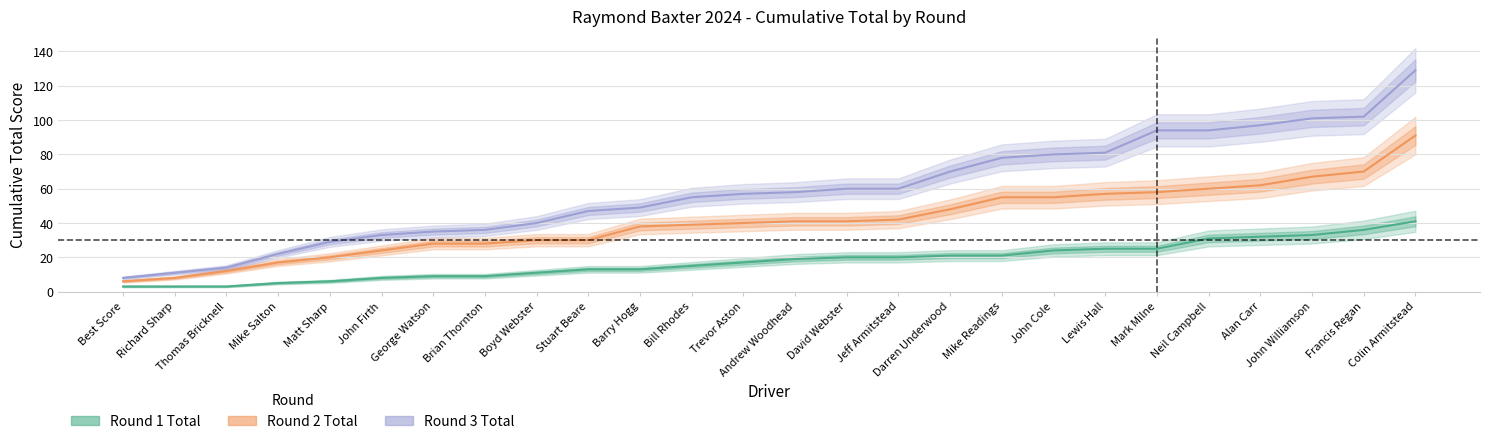

What is the sum of all Round 2 Total values?

1067